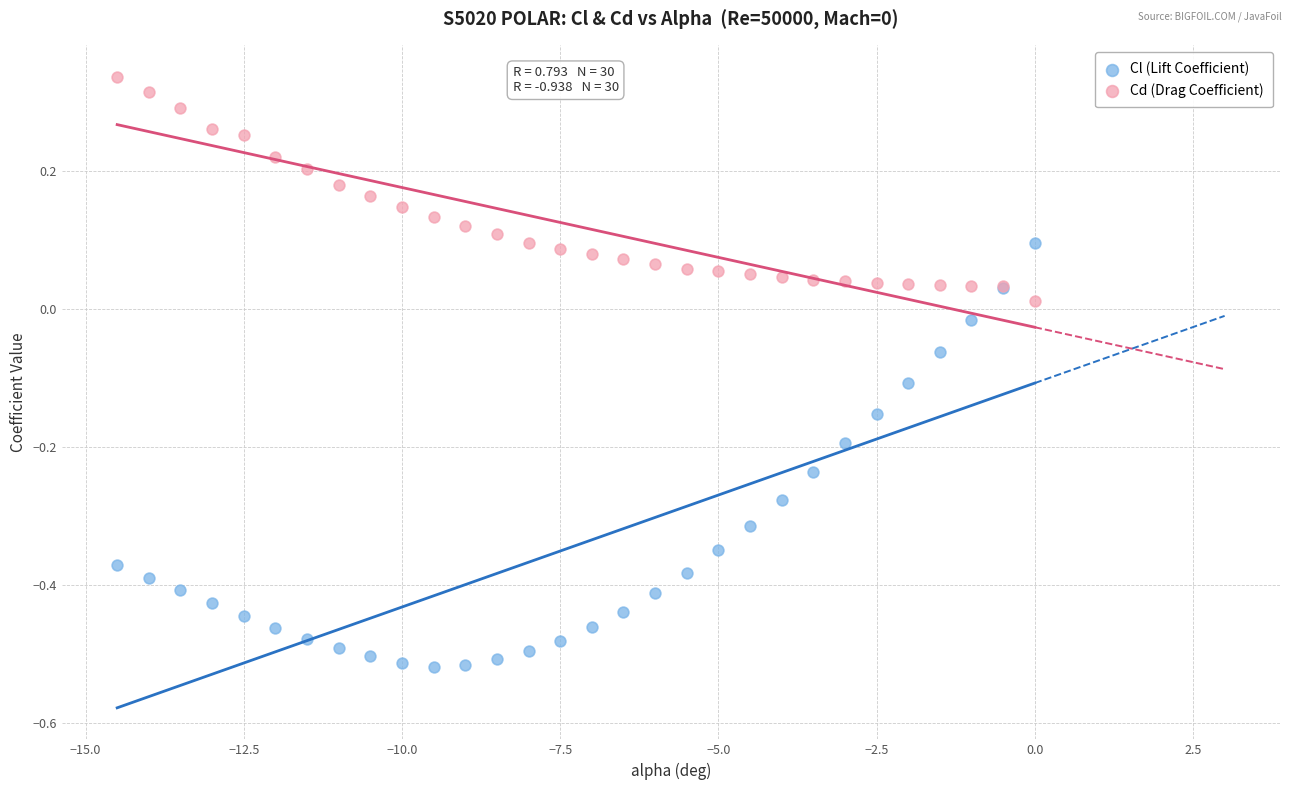

Which series reaches the minimum Y coordinate?

Cl (Lift Coefficient)